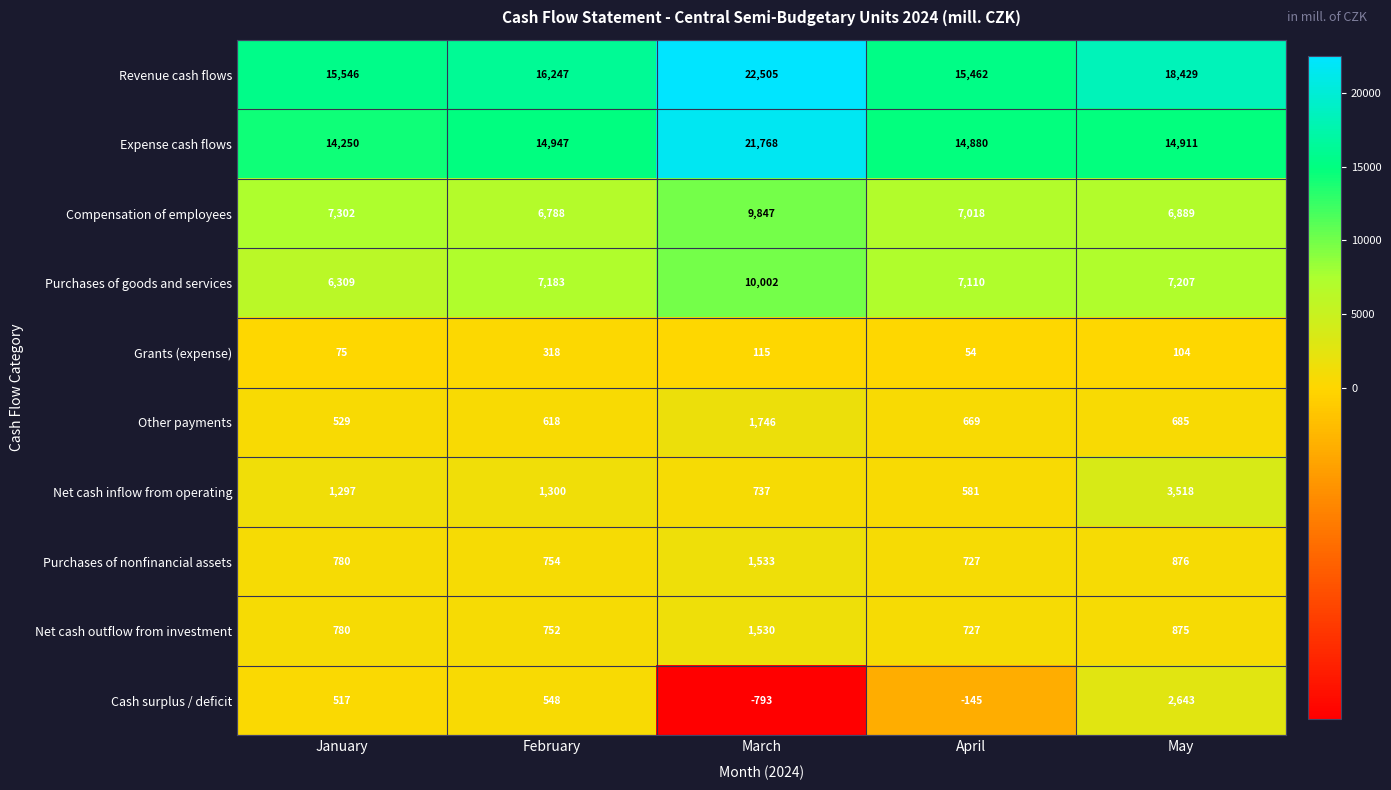

What is the difference between the second highest and minimum values in the Expense cash flows series?

697